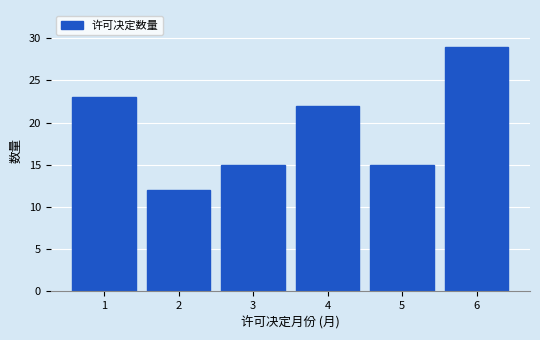

Reading right to left, list all the values displayed in this chart.

6=29	5=15	4=22	3=15	2=12	1=23